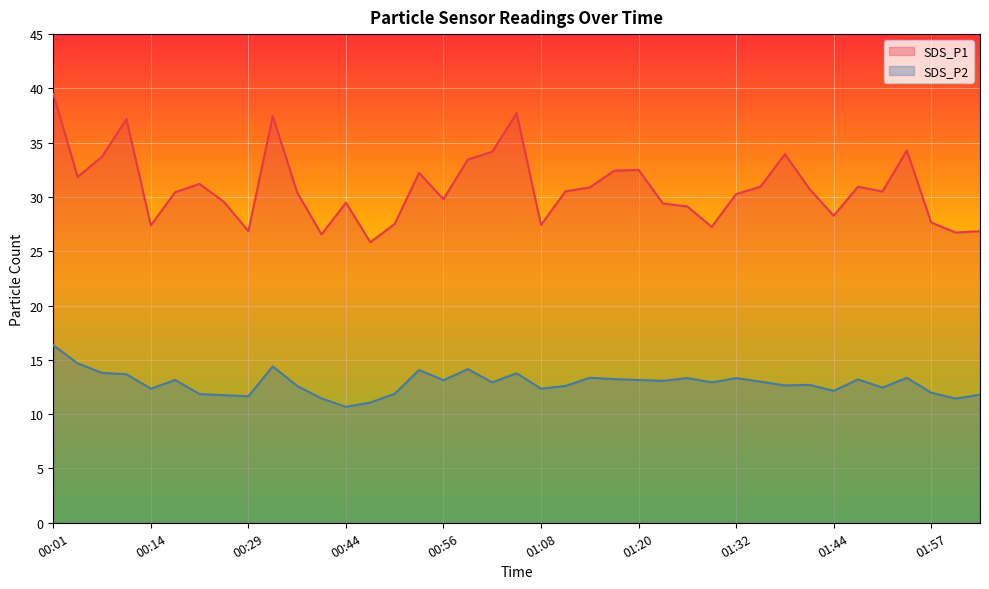

In SDS_P2, how many points are higher than both neighbors (excluding endpoints)?

11